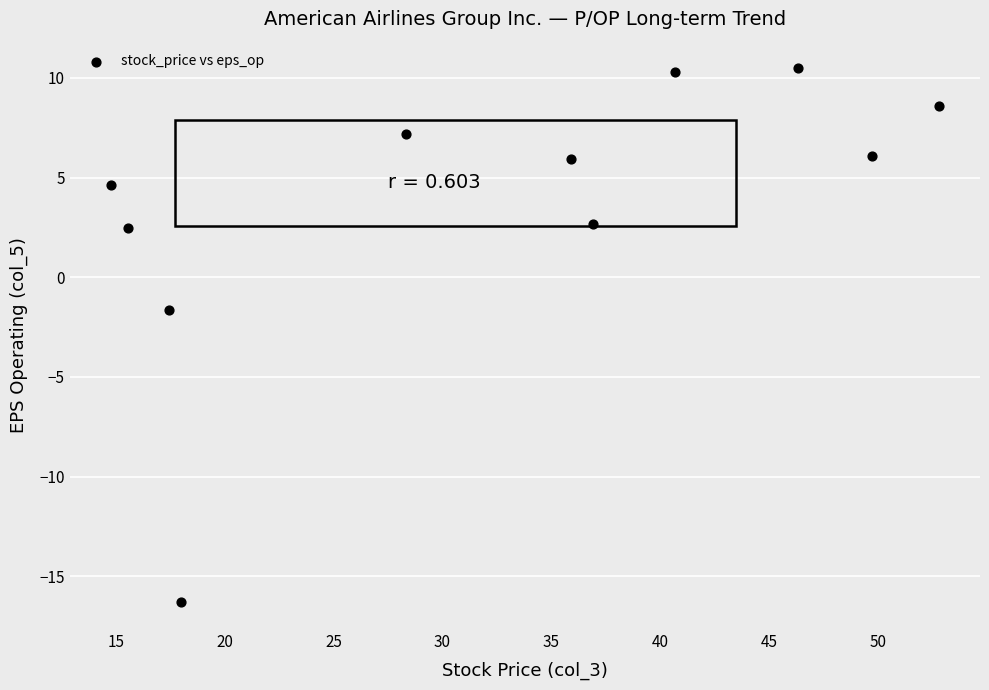

What is the average X value?

32.4